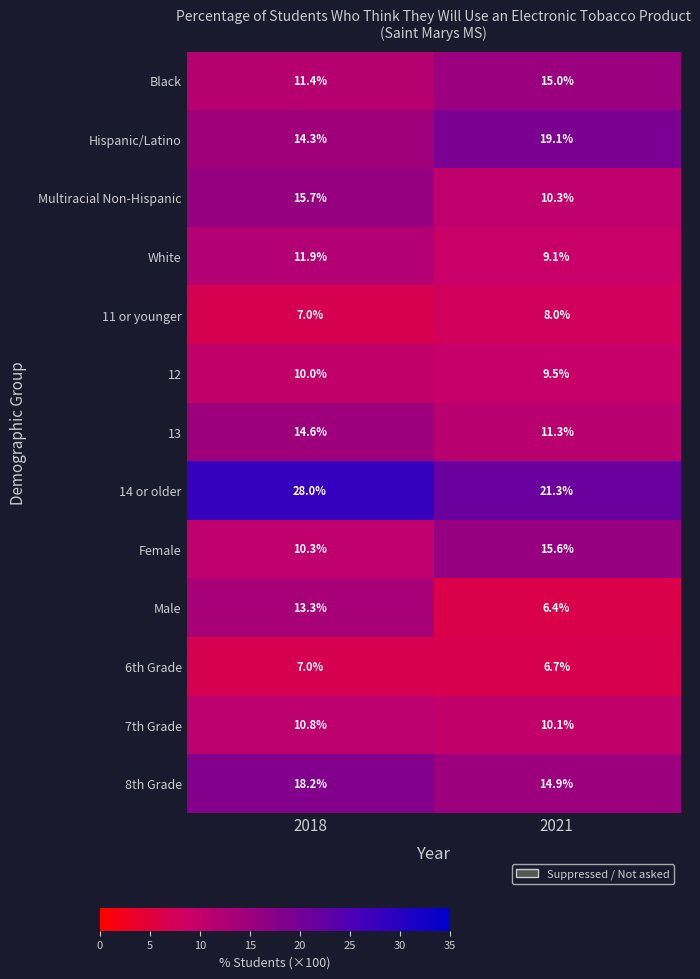

The value of 11 or younger at 2018 is 7.0. True or false?

True